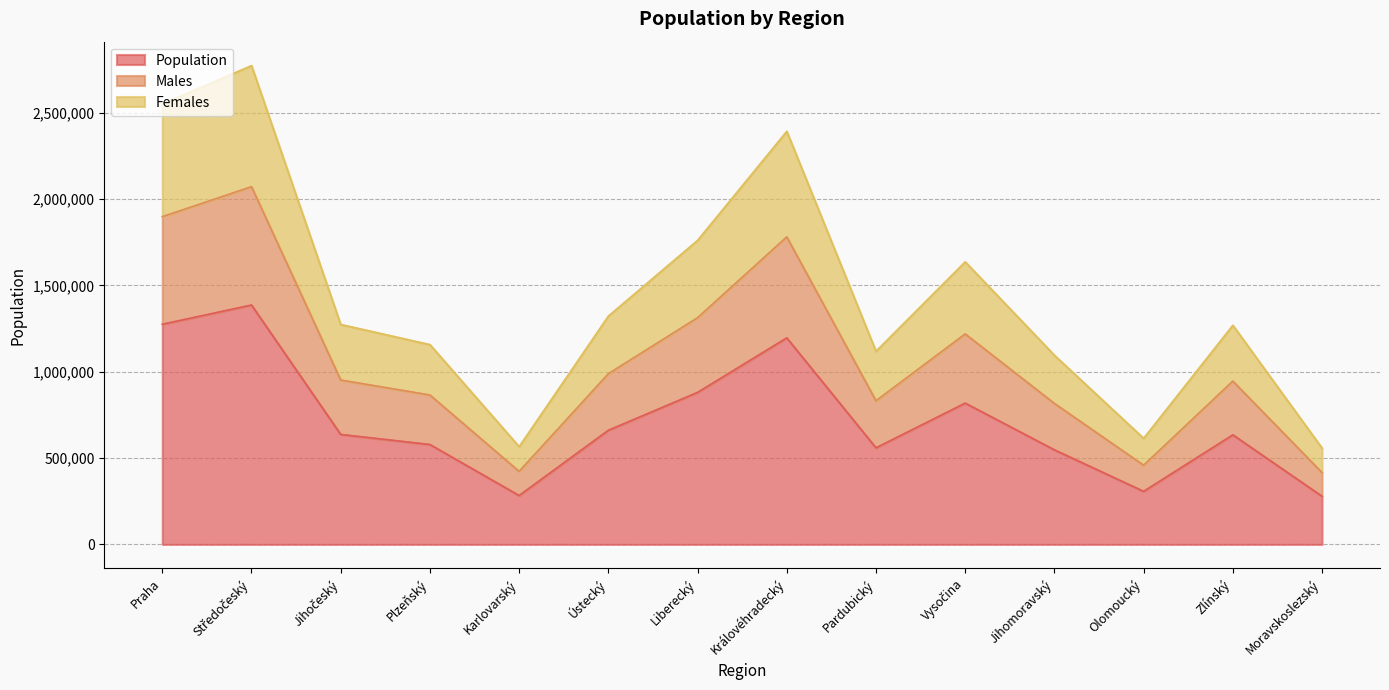

What is the label of the 5th point from the left?

Karlovarský